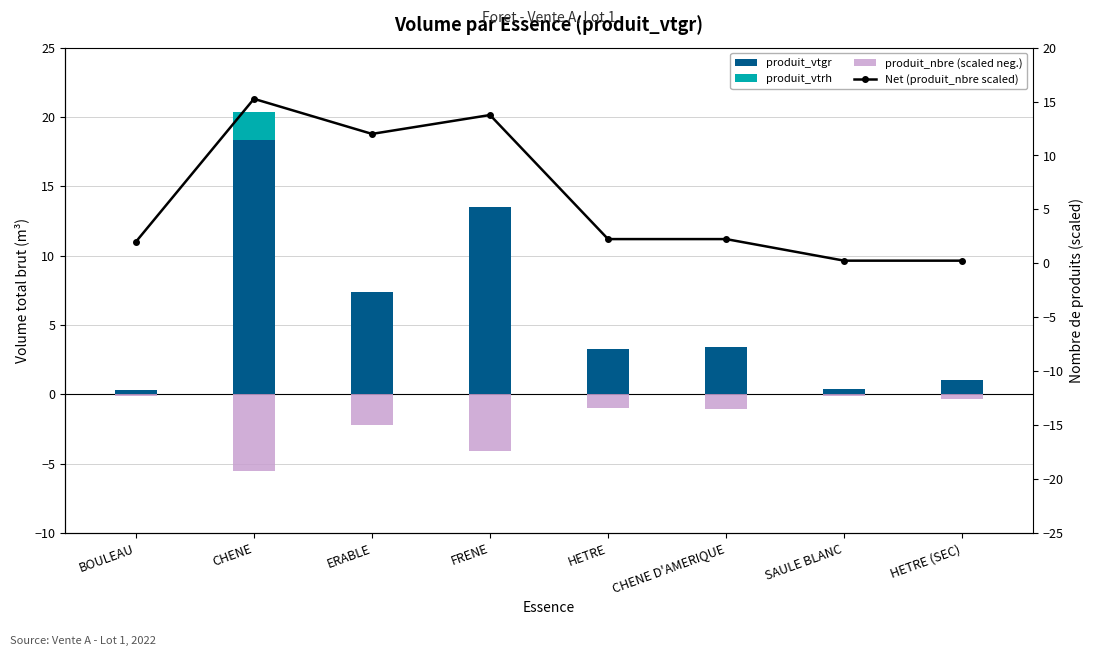

What is the total value across all series at ERABLE?

17.2